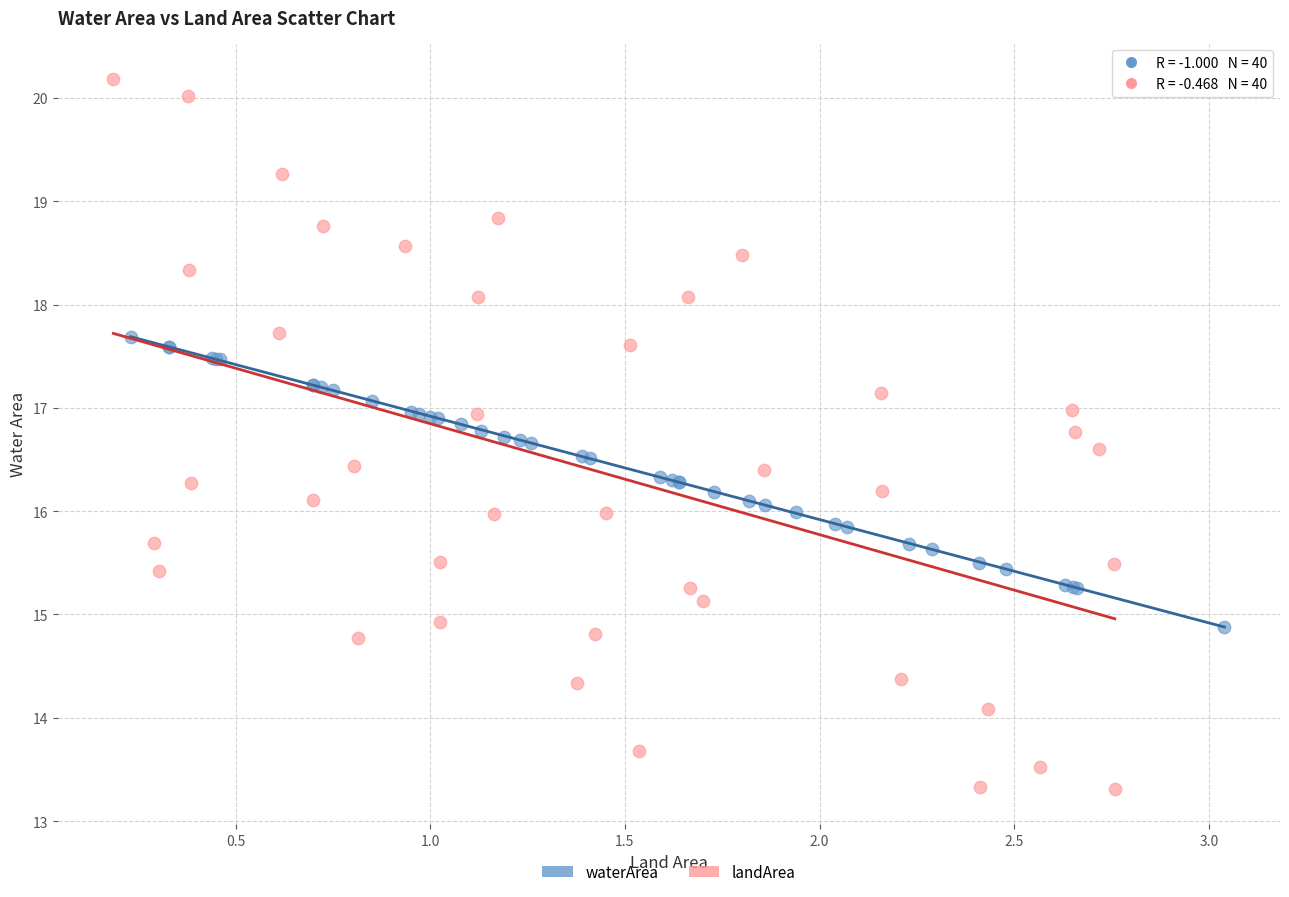

Which series contains the lowest Y value?

landArea